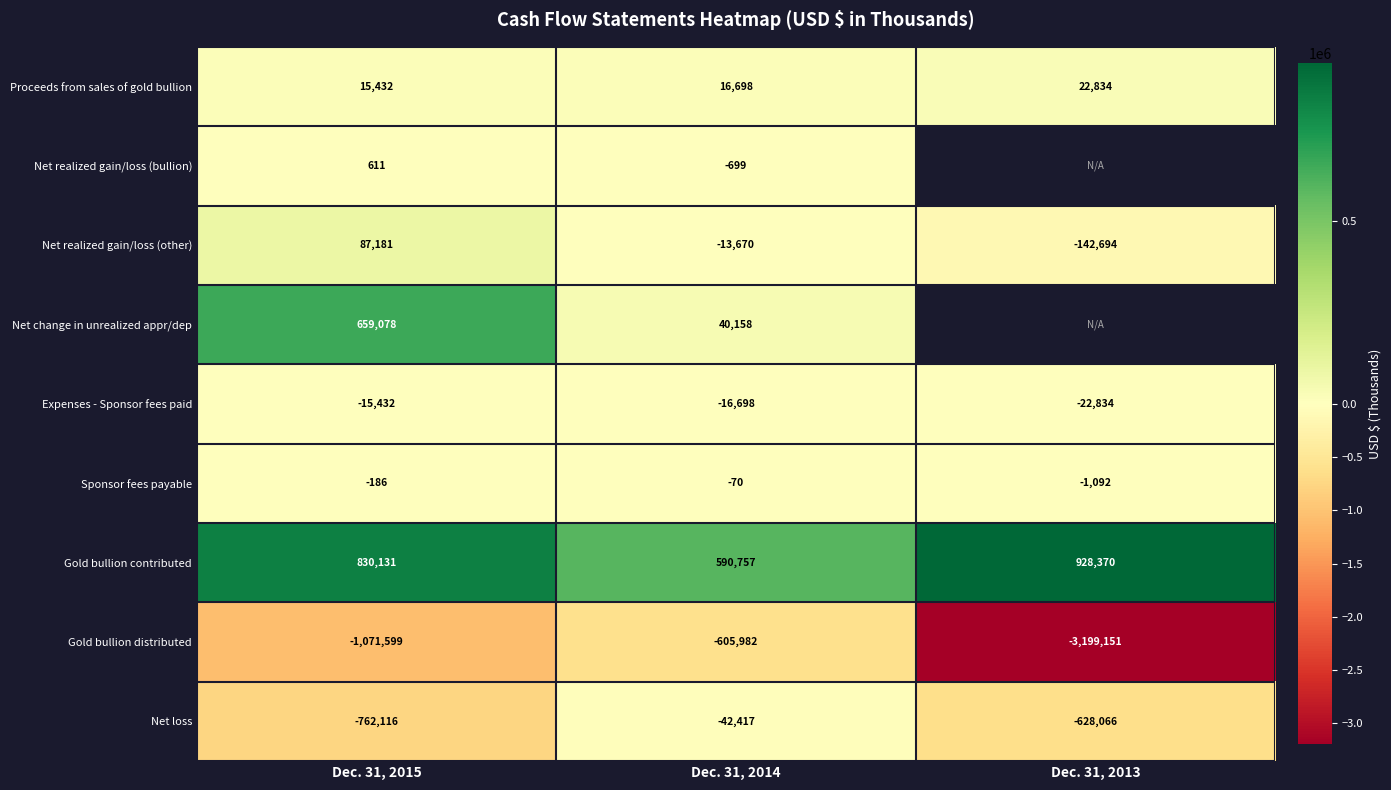

Which series changed the most between Dec. 31, 2015 and Dec. 31, 2014?

Net loss